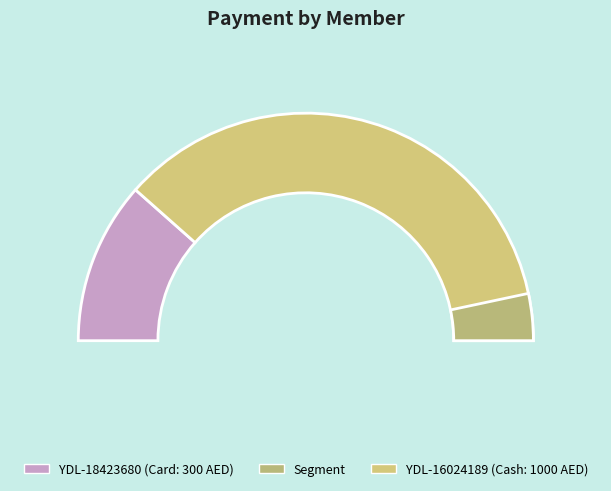

What percentage is the YDL-18423680 slice, to the nearest percent?

23%